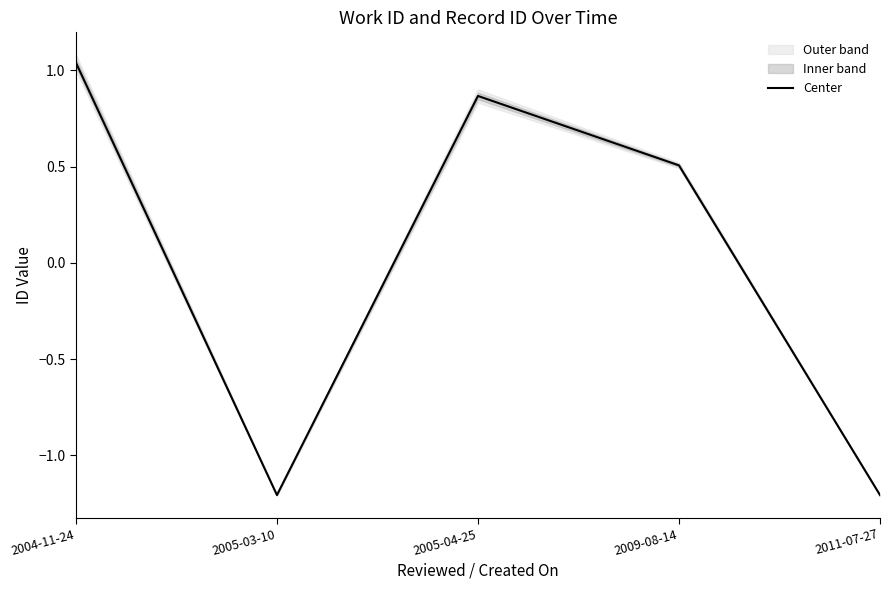

Reading left to right, extract all data points from this chart.

1.0	-1.2	0.9	0.5	-1.2